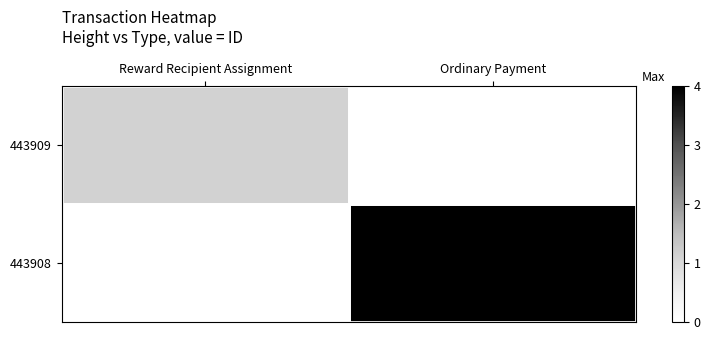

Which has a higher value, Ordinary Payment or Reward Recipient Assignment?

Reward Recipient Assignment